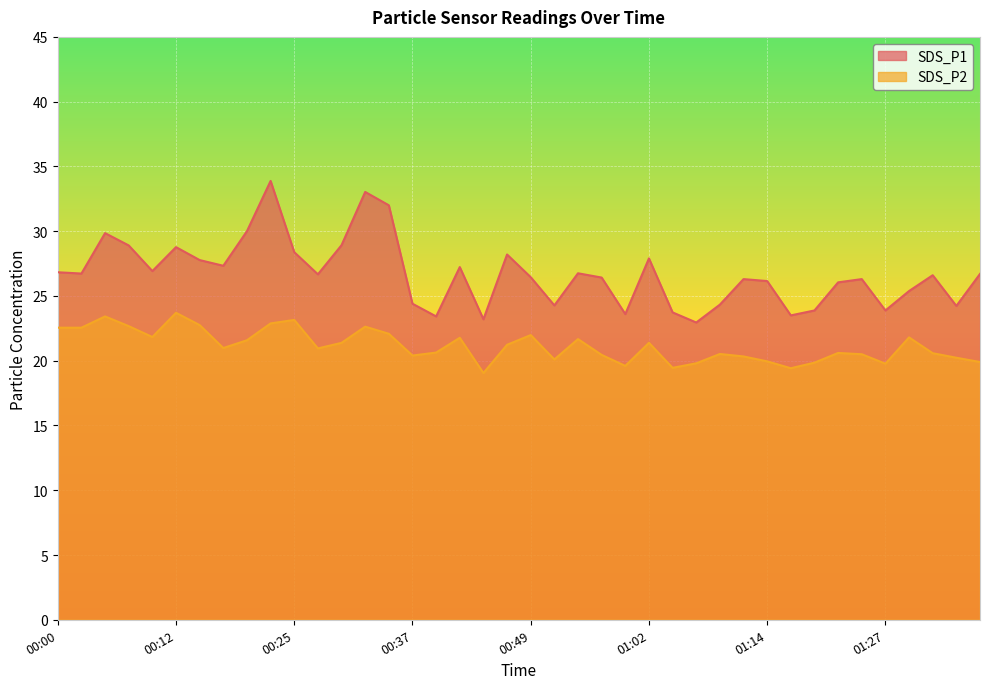

True or false: SDS_P1 and SDS_P2 intersect in this chart.

False